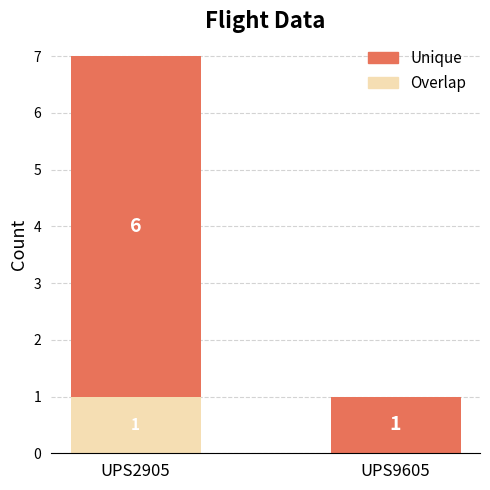

The Overlap series shows 1 at UPS2905. True or false?

True